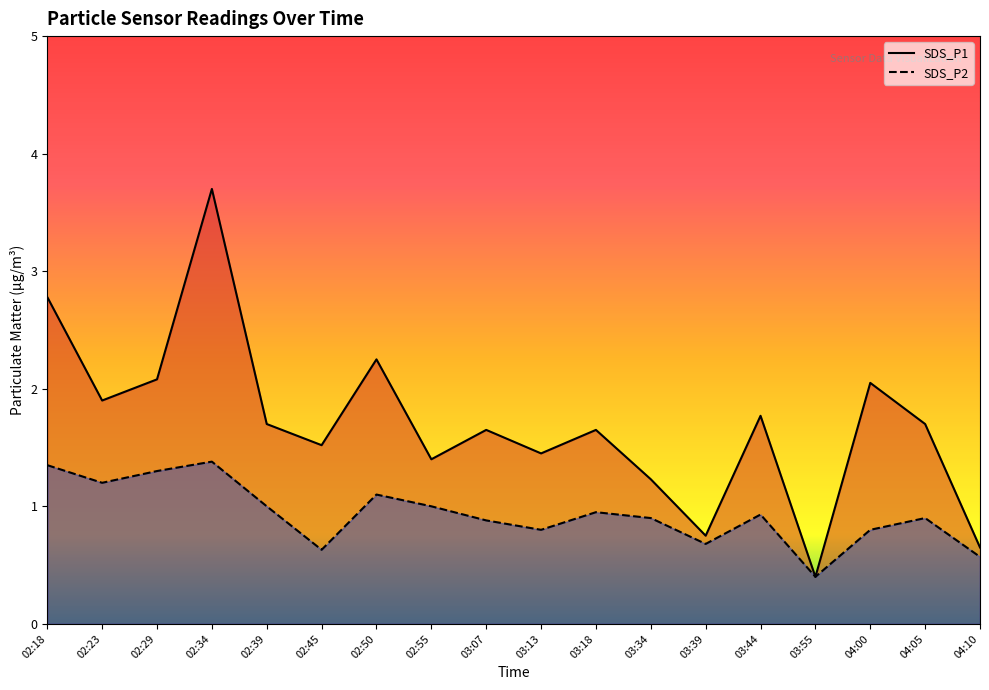

What are all the series names shown in the legend?

SDS_P1, SDS_P2